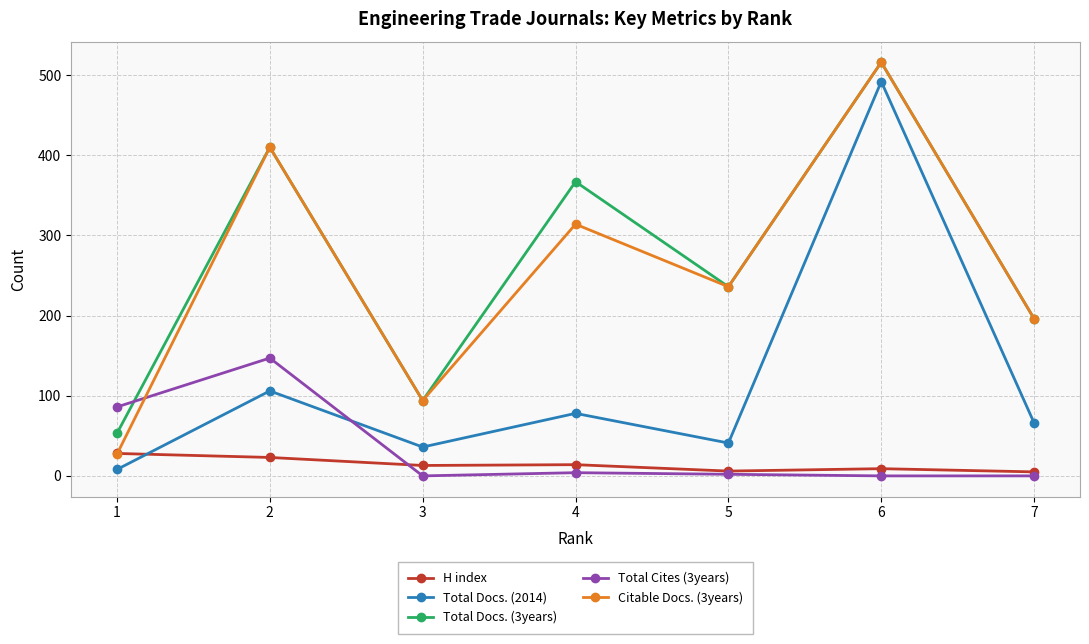

Which series has the largest range (max minus min)?

Citable Docs. (3years)